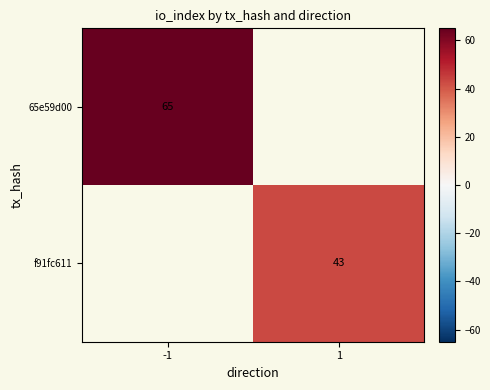

The f91fc611 series shows 12 at 1. True or false?

False